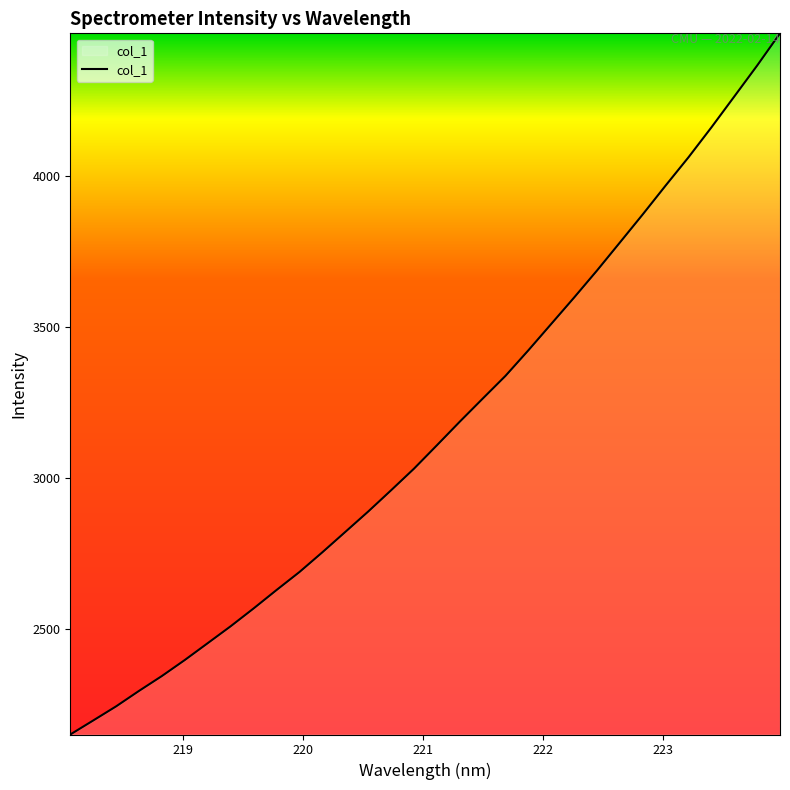

What is the maximum value shown in the chart?

4471.0